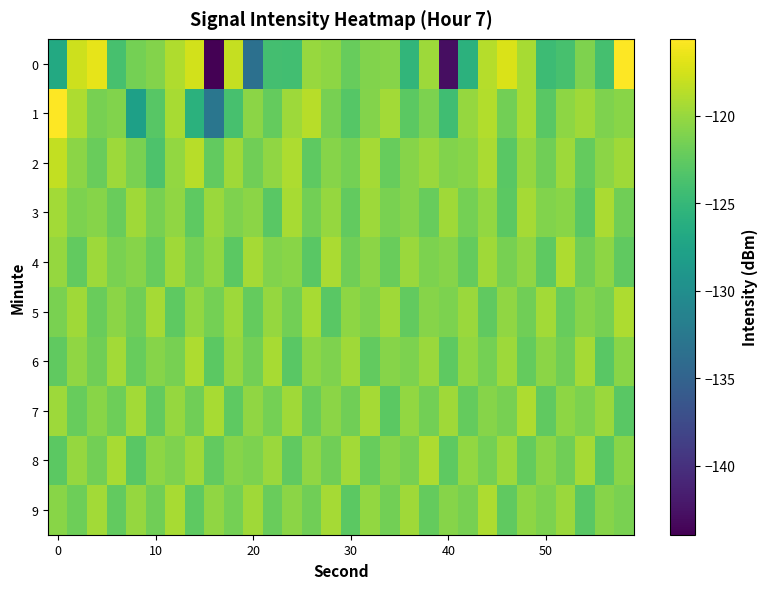

Which series has the largest total across all categories?

2